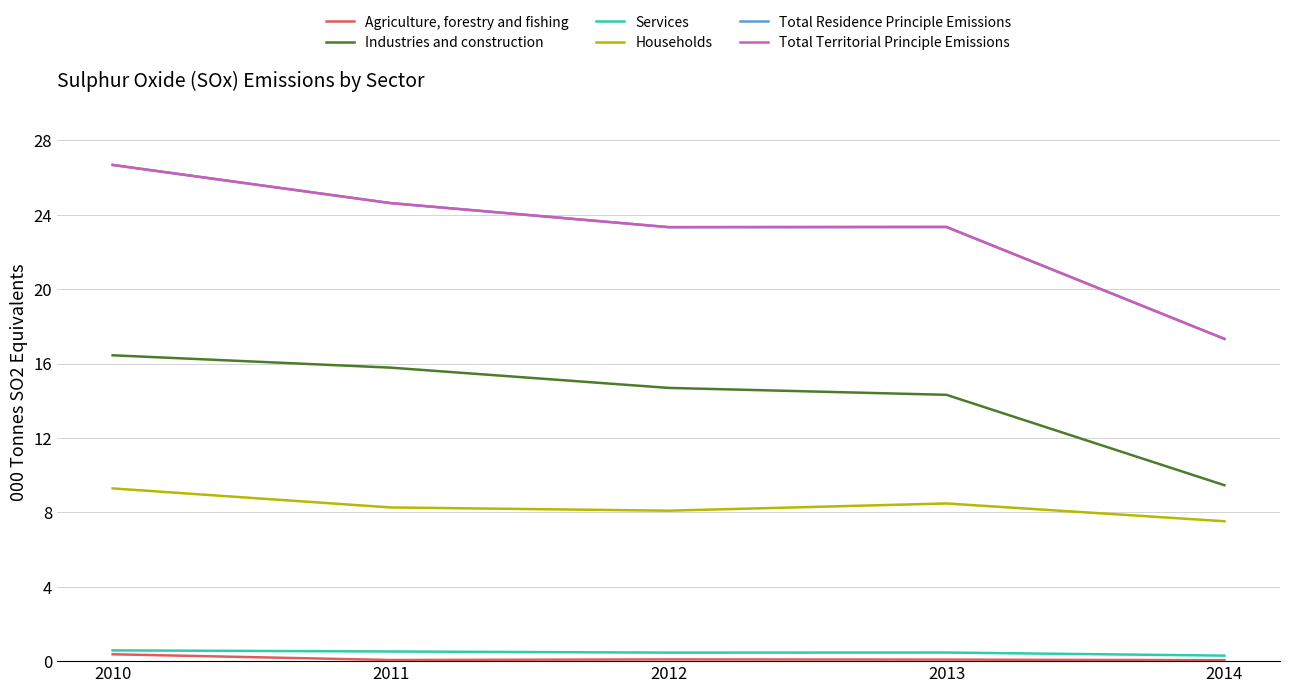

True or false: Agriculture, forestry and fishing and Industries and construction cross at least once.

False